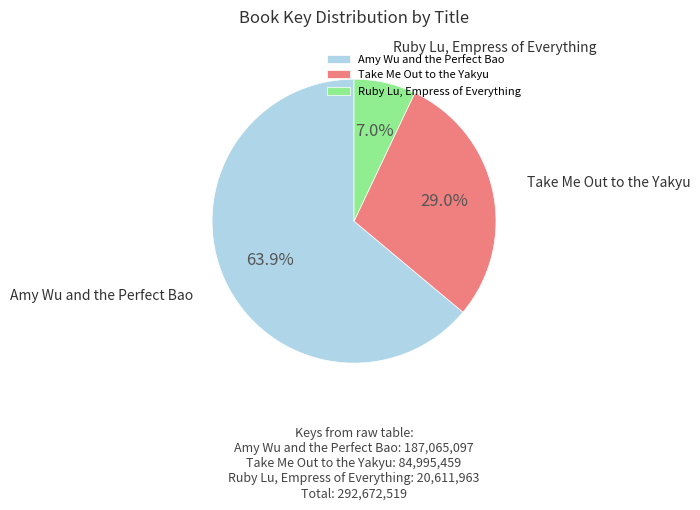

Rank the categories by value from highest to lowest.

Amy Wu and the Perfect Bao, Take Me Out to the Yakyu, Ruby Lu, Empress of Everything